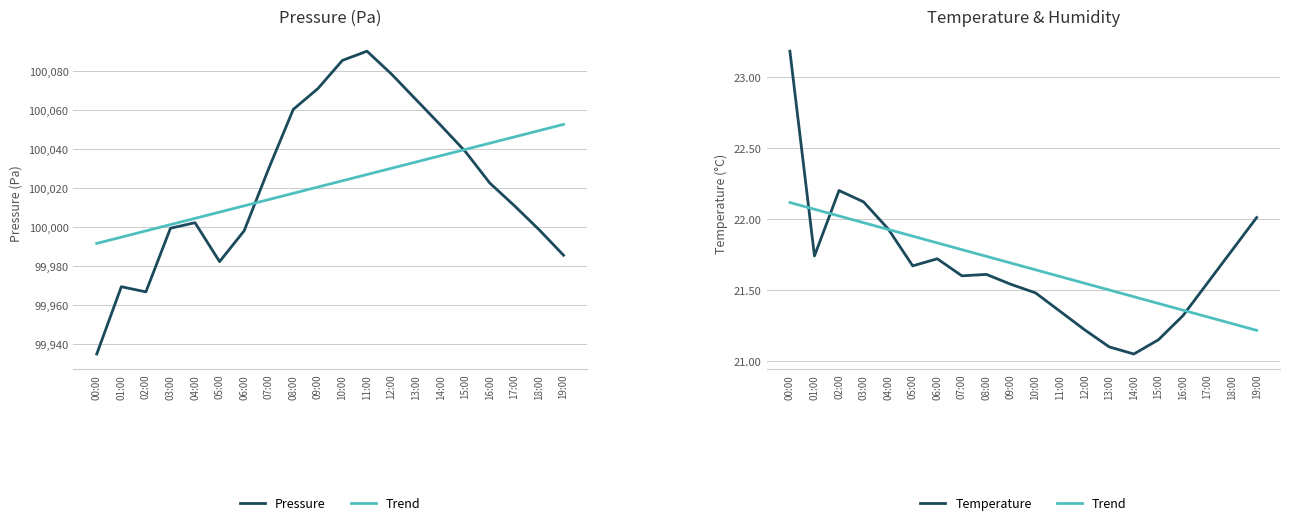

What is the label of the 6th point from the right?

14:00